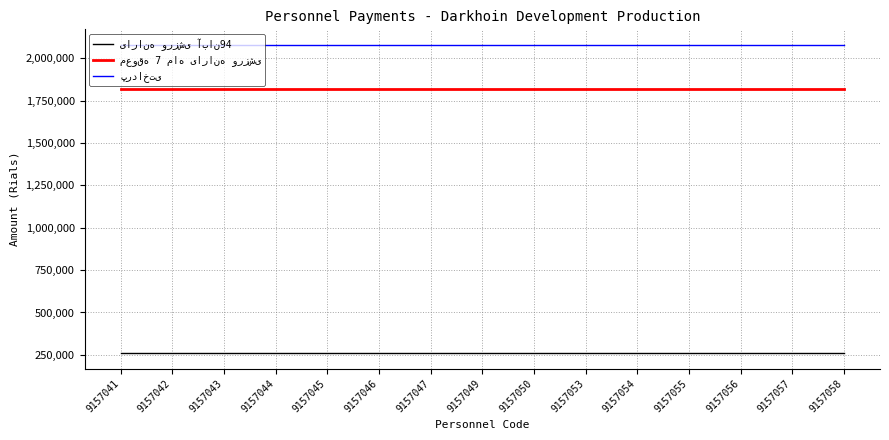

What is the minimum value shown in the chart?

260000